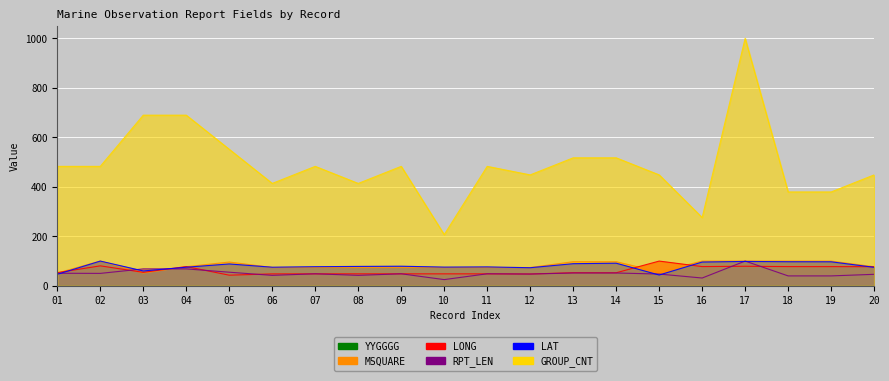

What is the difference between the maximum and minimum values in the MSQUARE series?

48.4